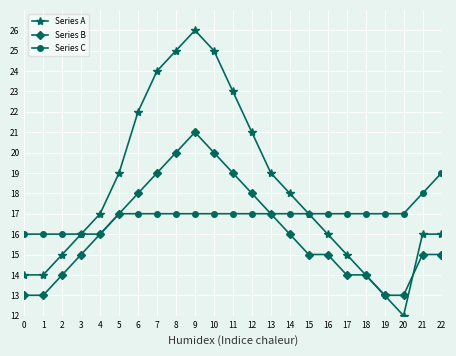

Reading left to right, list all the values displayed in this chart.

Series A: 0=14	1=14	2=15	3=16	4=17	5=19	6=22	7=24	8=25	9=26	10=25	11=23	12=21	13=19	14=18	15=17	16=16	17=15	18=14	19=13	20=12	21=16	22=16
Series B: 0=13	1=13	2=14	3=15	4=16	5=17	6=18	7=19	8=20	9=21	10=20	11=19	12=18	13=17	14=16	15=15	16=15	17=14	18=14	19=13	20=13	21=15	22=15
Series C: 0=16	1=16	2=16	3=16	4=16	5=17	6=17	7=17	8=17	9=17	10=17	11=17	12=17	13=17	14=17	15=17	16=17	17=17	18=17	19=17	20=17	21=18	22=19